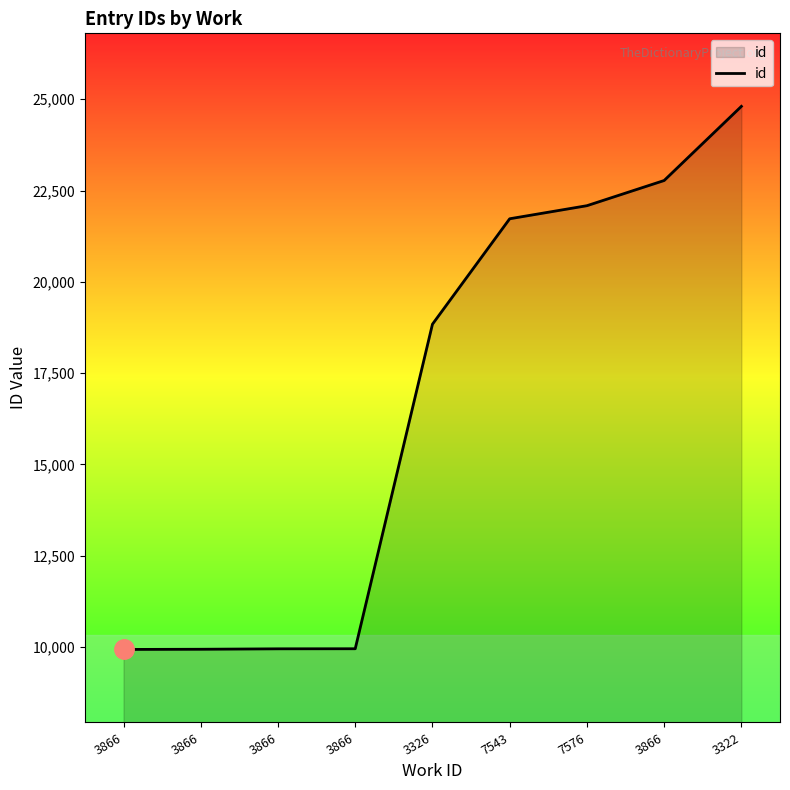

What is the label of the 5th point from the right?

3326